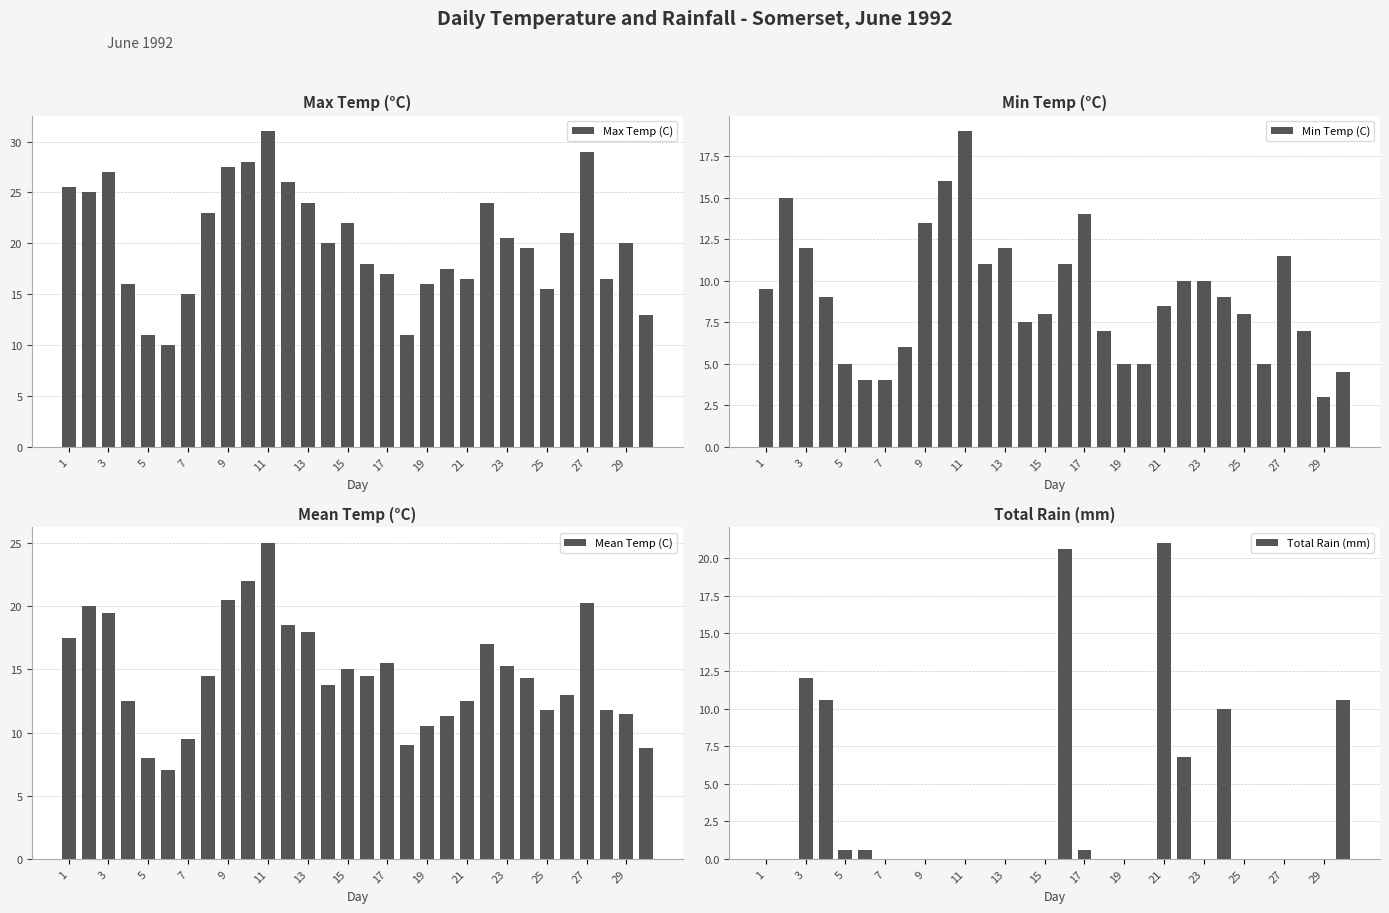

What is the average value of the Max Temp (C) series?

20.2